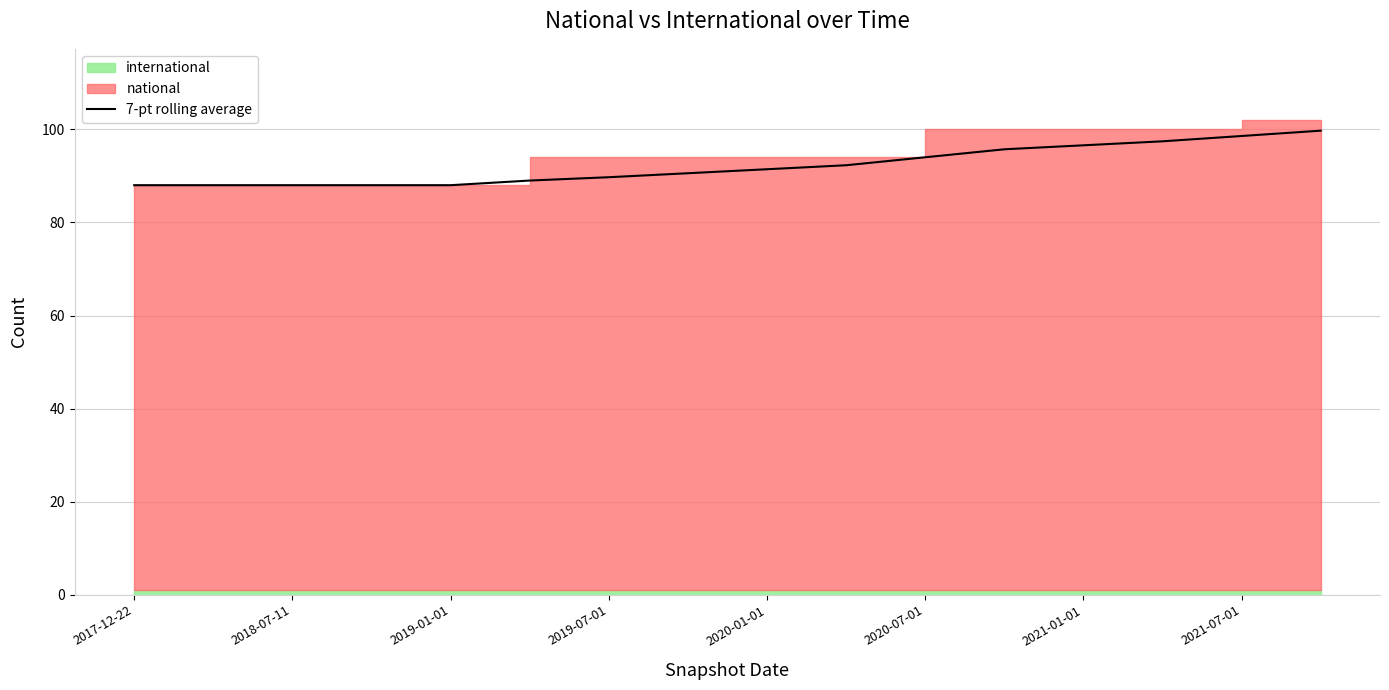

What is the average value?

92.2